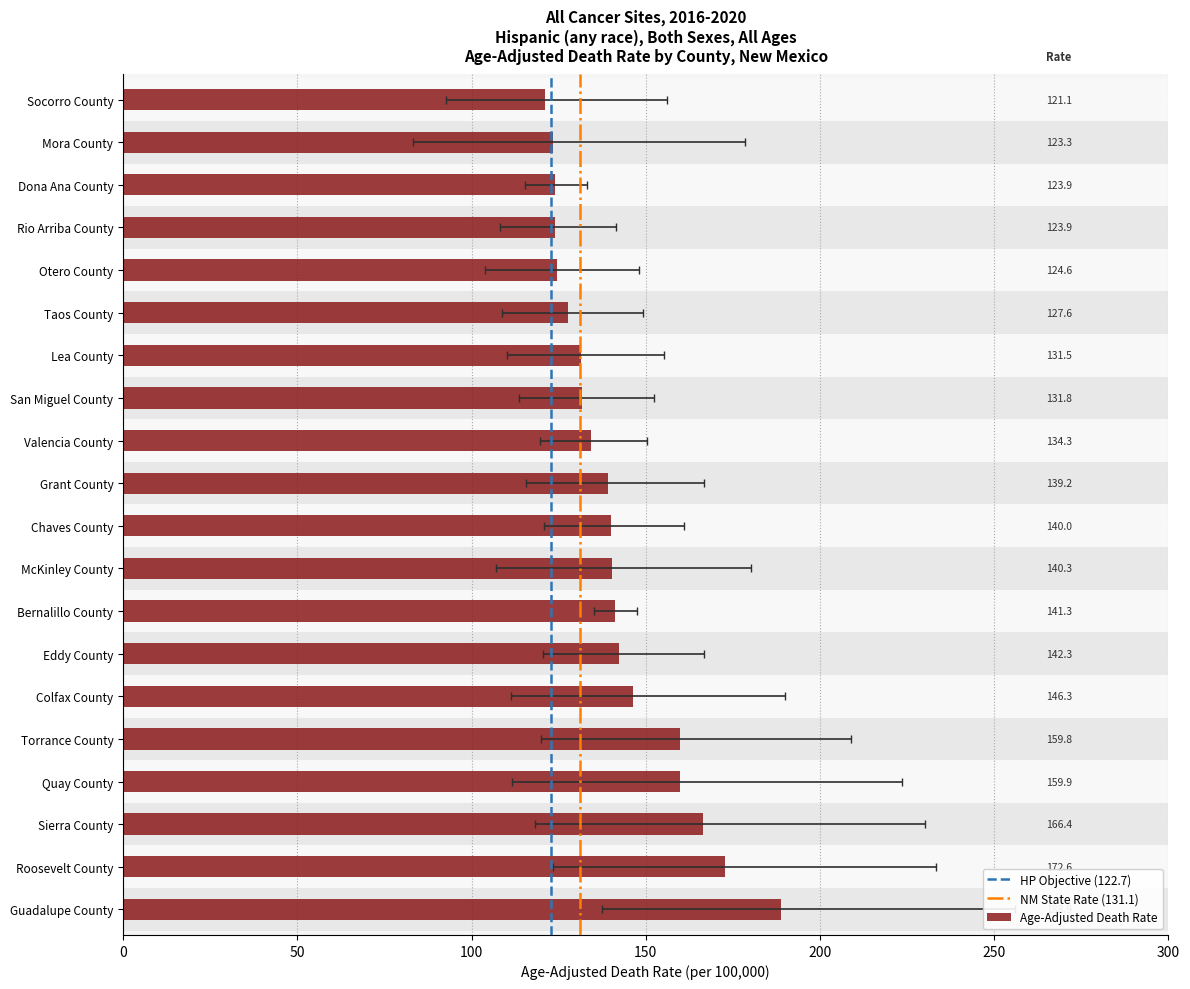

Between Dona Ana County and Mora County, which series saw the biggest shift?

Upper CI